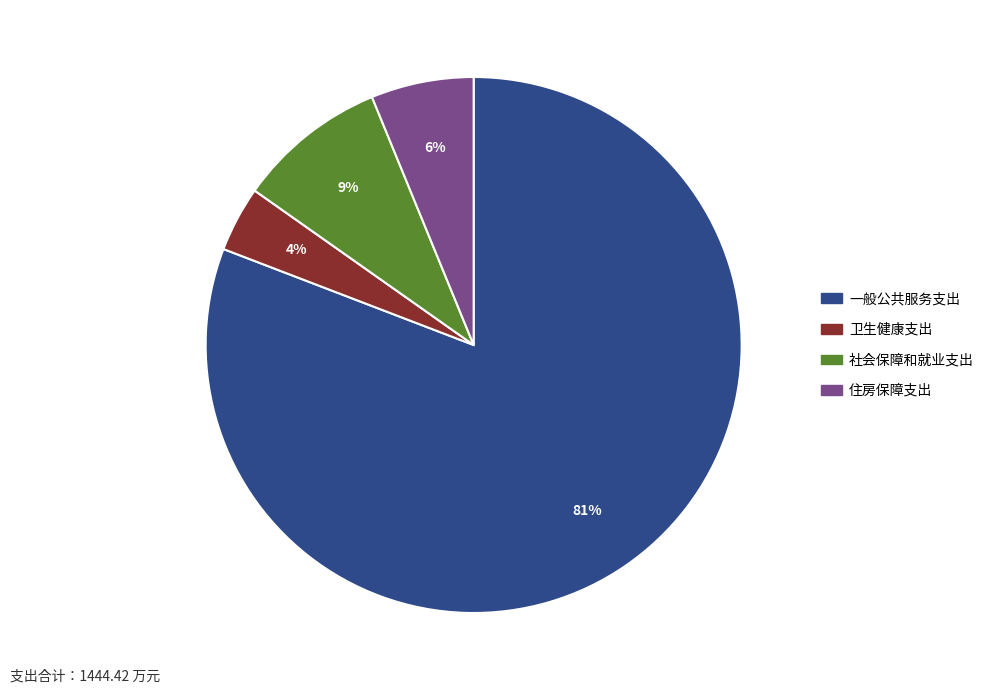

True or false: 社会保障和就业支出 accounts for 4% of the total.

False